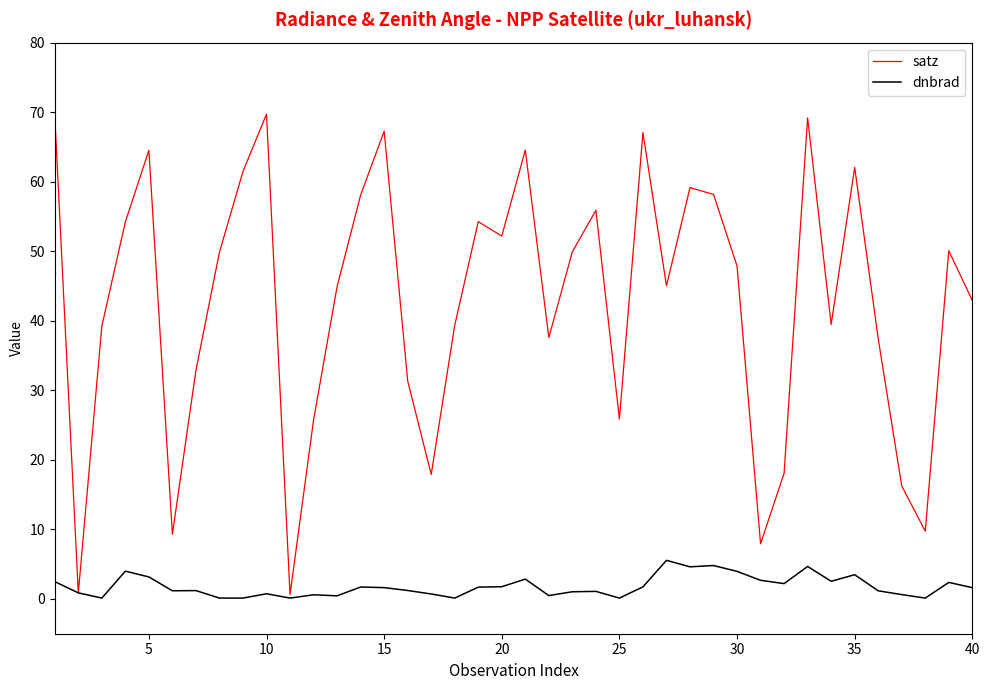

Which series has the largest total across all categories?

satz